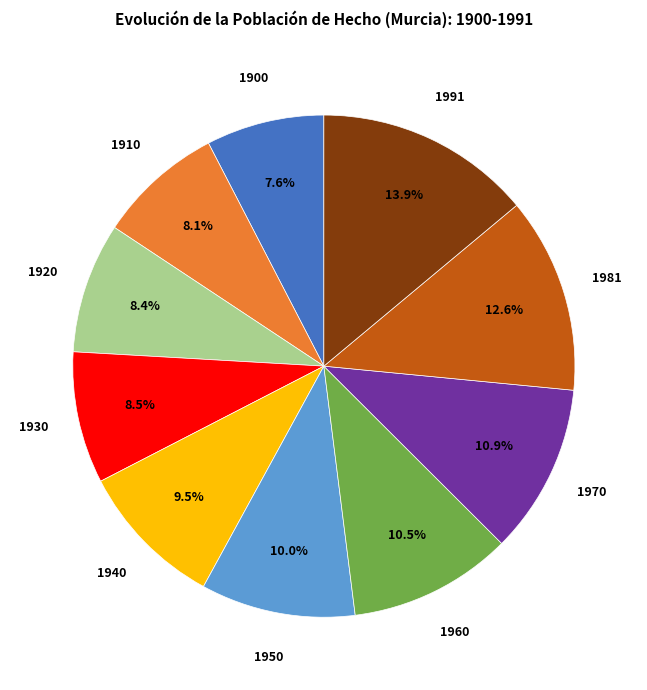

What is the largest slice in the pie chart?

1991